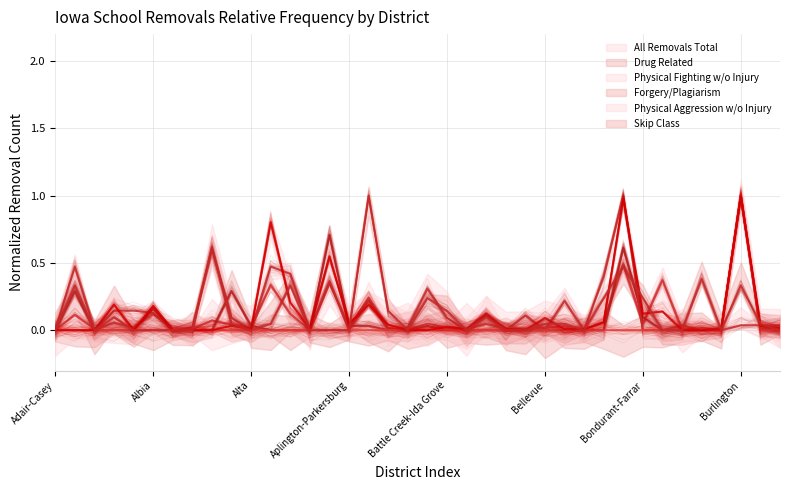

Rank the series by their maximum value, from highest to lowest.

All_Removals_Total, Drug_Related, Physical_Fighting_without_Injury, Forgery_Plagiarism, Physical_Aggression_without_Injury, Skip_Class